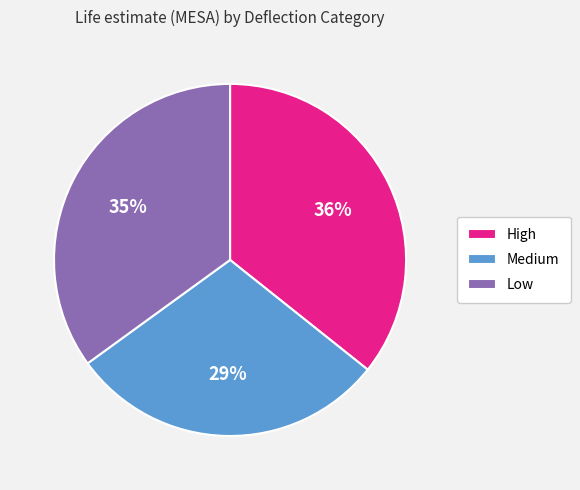

The High slice represents 36% of the pie. True or false?

True